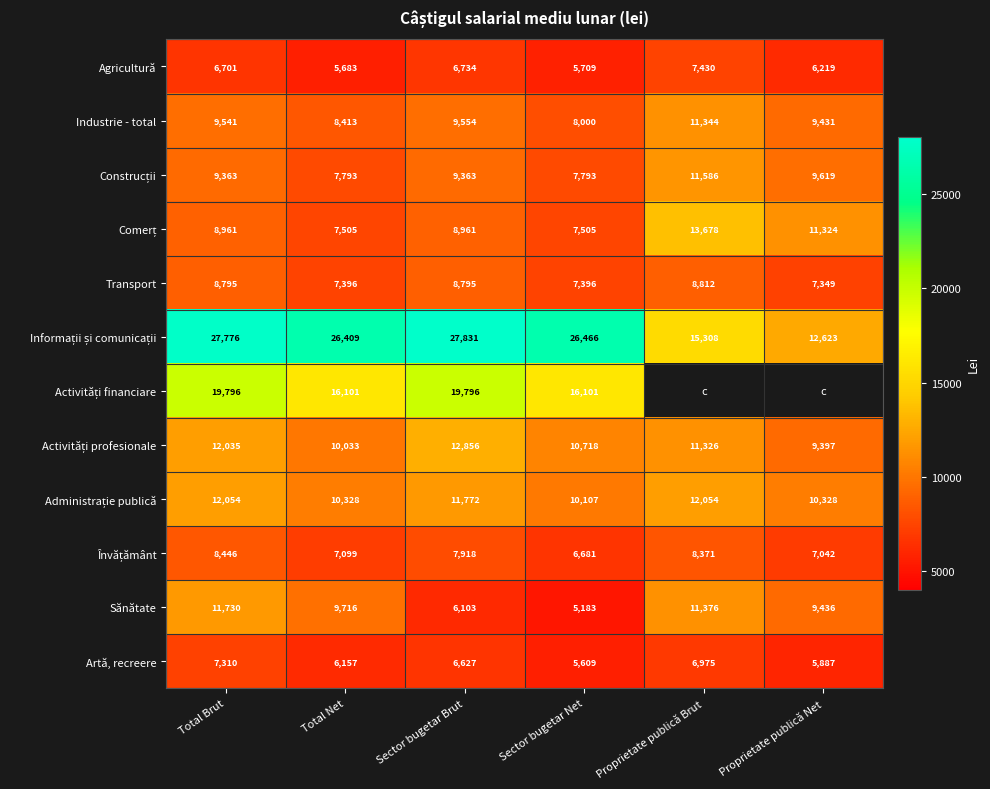

What is the total value across all series at Total Brut?

142508.0